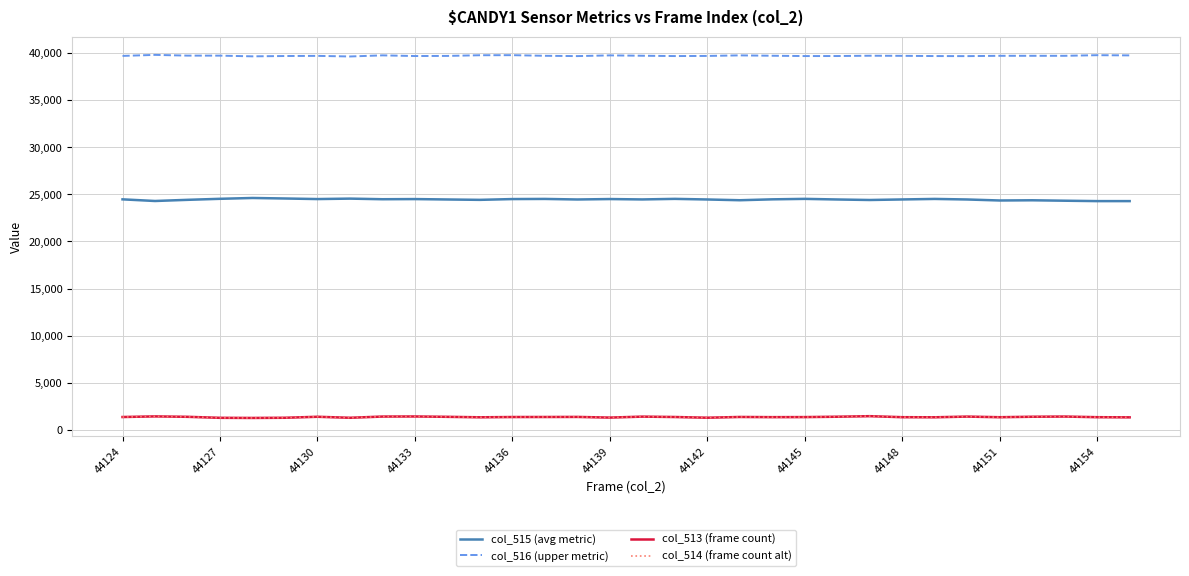

What is the difference between the maximum and second lowest values in the col_516 (upper metric) series?

155